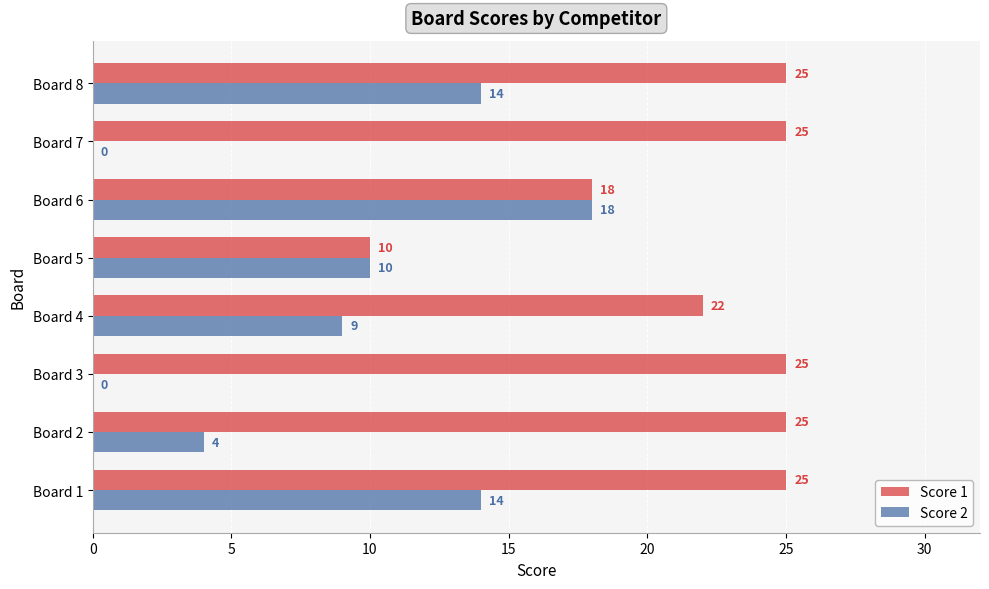

What is the sum of all Score 1 values?

175